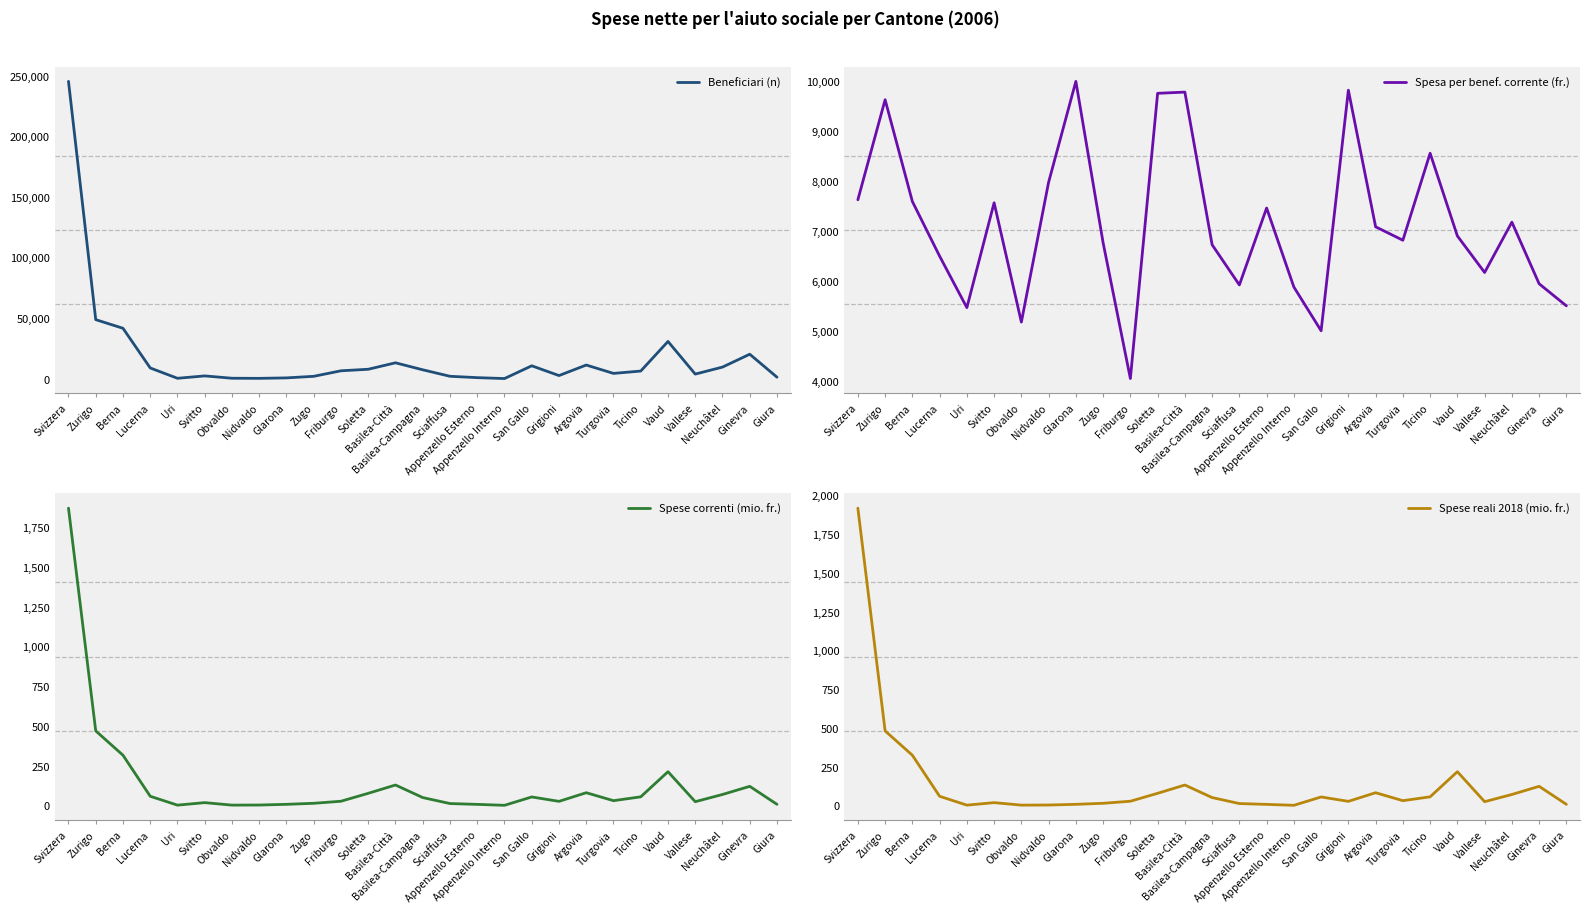

The value of Beneficiari (n) at Giura is 1306.0. True or false?

True